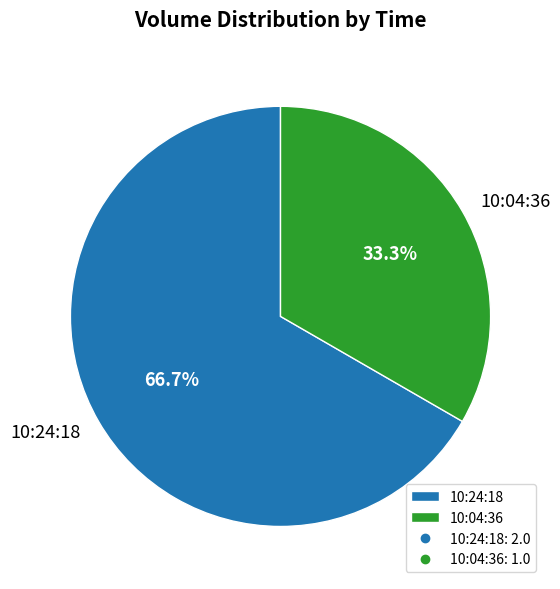

Is it true that 10:04:36 is 33% of the pie?

True